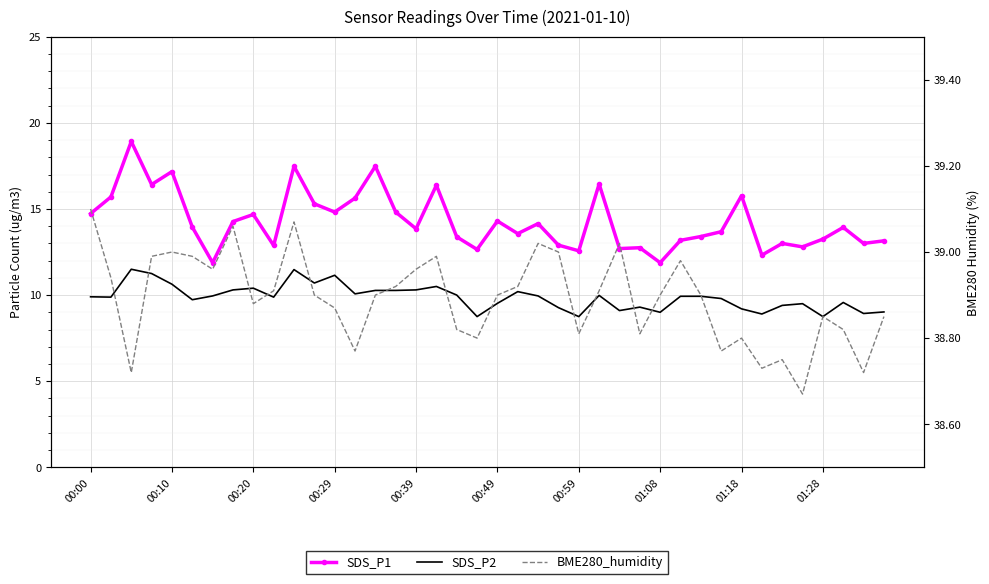

True or false: BME280_humidity and SDS_P2 intersect in this chart.

False